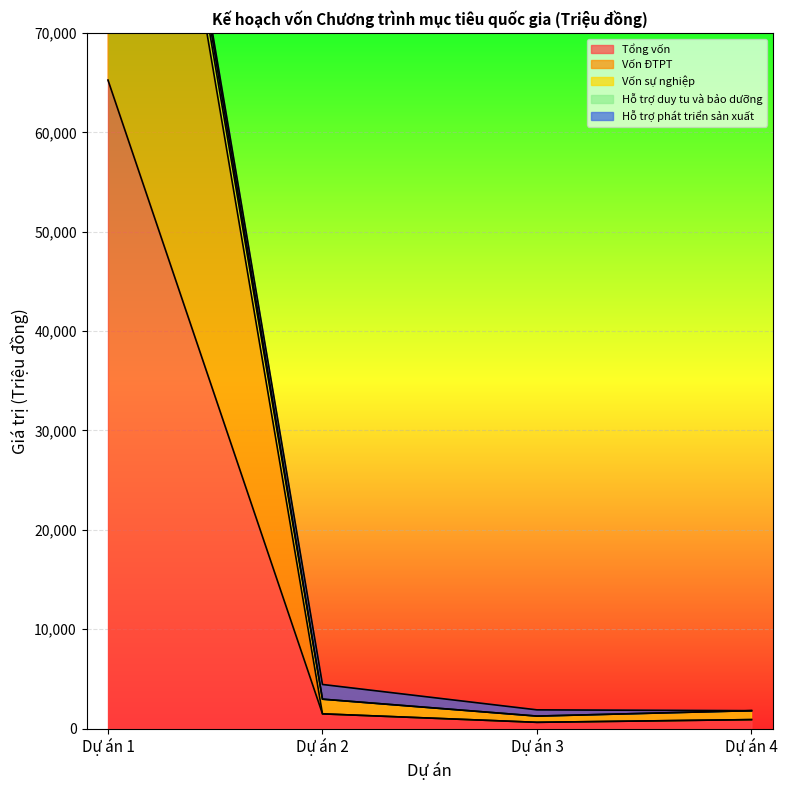

How many interior local valleys does the Vốn ĐTPT series have?

1